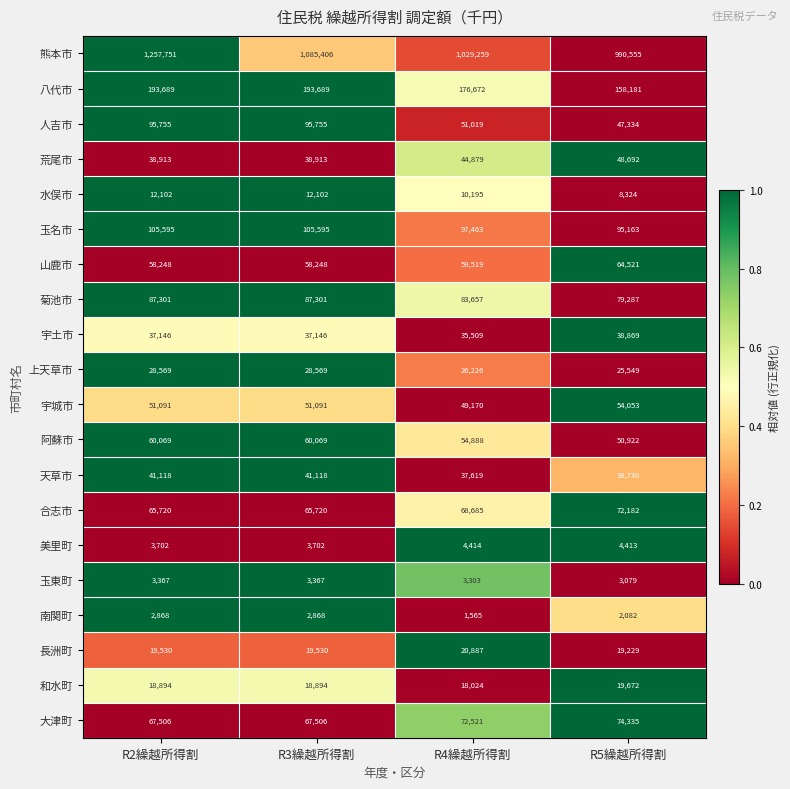

At which category is the sum across all series the highest?

R2繰越所得割